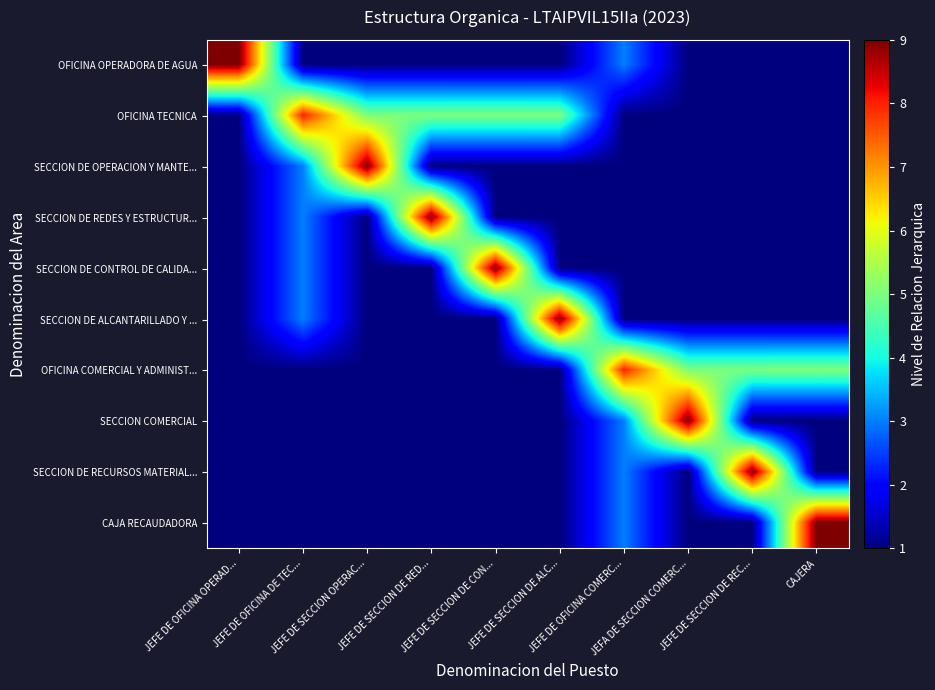

Reading left to right, extract all data points from this chart.

OFICINA OPERADORA DE AGUA: JEFE DE OFICINA OPERAD...=9	JEFE DE OFICINA DE TEC...=1	JEFE DE SECCION OPERAC...=1	JEFE DE SECCION DE RED...=1	JEFE DE SECCION DE CON...=1	JEFE DE SECCION DE ALC...=1	JEFE DE OFICINA COMERC...=3	JEFA DE SECCION COMERC...=1	JEFE DE SECCION DE REC...=1	CAJERA=1
OFICINA TECNICA: JEFE DE OFICINA OPERAD...=1	JEFE DE OFICINA DE TEC...=8	JEFE DE SECCION OPERAC...=5	JEFE DE SECCION DE RED...=5	JEFE DE SECCION DE CON...=5	JEFE DE SECCION DE ALC...=5	JEFE DE OFICINA COMERC...=1	JEFA DE SECCION COMERC...=1	JEFE DE SECCION DE REC...=1	CAJERA=1
SECCION DE OPERACION Y MANTE...: JEFE DE OFICINA OPERAD...=1	JEFE DE OFICINA DE TEC...=3	JEFE DE SECCION OPERAC...=9	JEFE DE SECCION DE RED...=1	JEFE DE SECCION DE CON...=1	JEFE DE SECCION DE ALC...=1	JEFE DE OFICINA COMERC...=1	JEFA DE SECCION COMERC...=1	JEFE DE SECCION DE REC...=1	CAJERA=1
SECCION DE REDES Y ESTRUCTUR...: JEFE DE OFICINA OPERAD...=1	JEFE DE OFICINA DE TEC...=3	JEFE DE SECCION OPERAC...=1	JEFE DE SECCION DE RED...=9	JEFE DE SECCION DE CON...=1	JEFE DE SECCION DE ALC...=1	JEFE DE OFICINA COMERC...=1	JEFA DE SECCION COMERC...=1	JEFE DE SECCION DE REC...=1	CAJERA=1
SECCION DE CONTROL DE CALIDA...: JEFE DE OFICINA OPERAD...=1	JEFE DE OFICINA DE TEC...=3	JEFE DE SECCION OPERAC...=1	JEFE DE SECCION DE RED...=1	JEFE DE SECCION DE CON...=9	JEFE DE SECCION DE ALC...=1	JEFE DE OFICINA COMERC...=1	JEFA DE SECCION COMERC...=1	JEFE DE SECCION DE REC...=1	CAJERA=1
SECCION DE ALCANTARILLADO Y ...: JEFE DE OFICINA OPERAD...=1	JEFE DE OFICINA DE TEC...=3	JEFE DE SECCION OPERAC...=1	JEFE DE SECCION DE RED...=1	JEFE DE SECCION DE CON...=1	JEFE DE SECCION DE ALC...=9	JEFE DE OFICINA COMERC...=1	JEFA DE SECCION COMERC...=1	JEFE DE SECCION DE REC...=1	CAJERA=1
OFICINA COMERCIAL Y ADMINIST...: JEFE DE OFICINA OPERAD...=1	JEFE DE OFICINA DE TEC...=1	JEFE DE SECCION OPERAC...=1	JEFE DE SECCION DE RED...=1	JEFE DE SECCION DE CON...=1	JEFE DE SECCION DE ALC...=1	JEFE DE OFICINA COMERC...=8	JEFA DE SECCION COMERC...=5	JEFE DE SECCION DE REC...=5	CAJERA=5
SECCION COMERCIAL: JEFE DE OFICINA OPERAD...=1	JEFE DE OFICINA DE TEC...=1	JEFE DE SECCION OPERAC...=1	JEFE DE SECCION DE RED...=1	JEFE DE SECCION DE CON...=1	JEFE DE SECCION DE ALC...=1	JEFE DE OFICINA COMERC...=3	JEFA DE SECCION COMERC...=9	JEFE DE SECCION DE REC...=1	CAJERA=1
SECCION DE RECURSOS MATERIAL...: JEFE DE OFICINA OPERAD...=1	JEFE DE OFICINA DE TEC...=1	JEFE DE SECCION OPERAC...=1	JEFE DE SECCION DE RED...=1	JEFE DE SECCION DE CON...=1	JEFE DE SECCION DE ALC...=1	JEFE DE OFICINA COMERC...=3	JEFA DE SECCION COMERC...=1	JEFE DE SECCION DE REC...=9	CAJERA=1
CAJA RECAUDADORA: JEFE DE OFICINA OPERAD...=1	JEFE DE OFICINA DE TEC...=1	JEFE DE SECCION OPERAC...=1	JEFE DE SECCION DE RED...=1	JEFE DE SECCION DE CON...=1	JEFE DE SECCION DE ALC...=1	JEFE DE OFICINA COMERC...=3	JEFA DE SECCION COMERC...=1	JEFE DE SECCION DE REC...=1	CAJERA=9